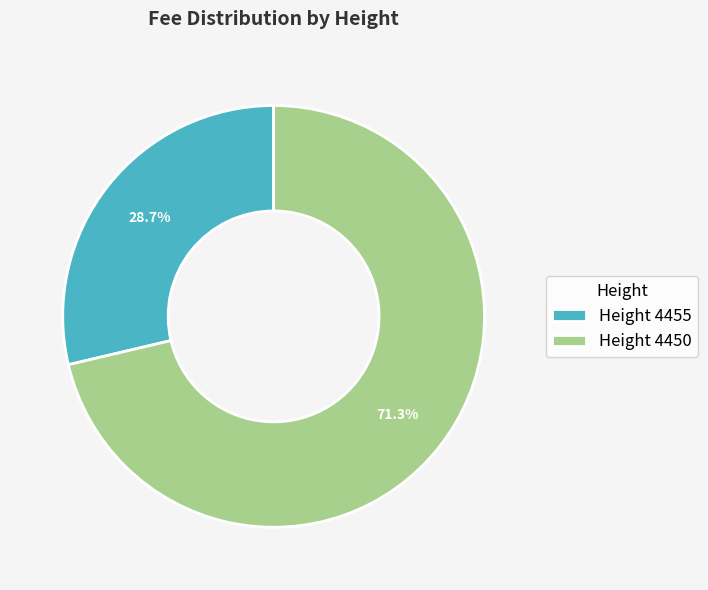

How much of the chart is everything except Height 4450?

28.7%